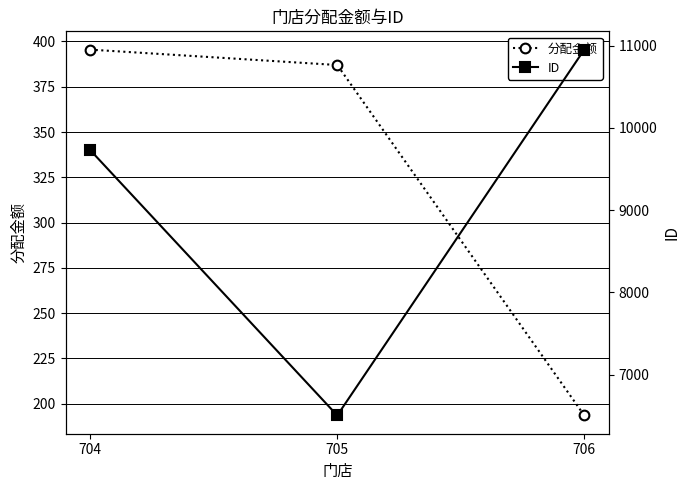

Which series has the largest total across all categories?

ID